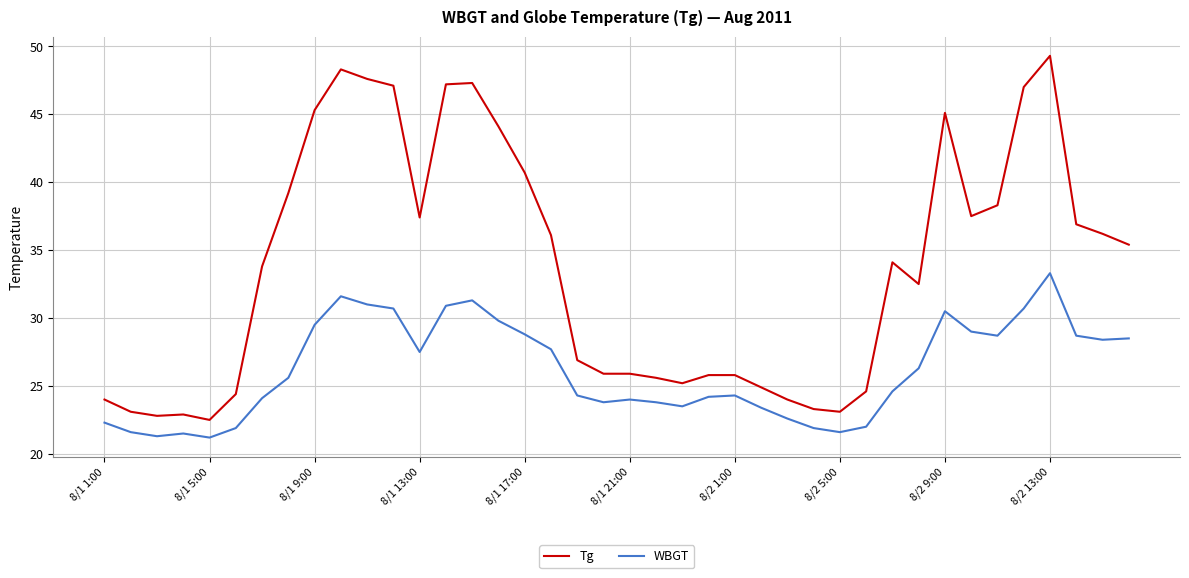

True or false: Tg and WBGT intersect in this chart.

False